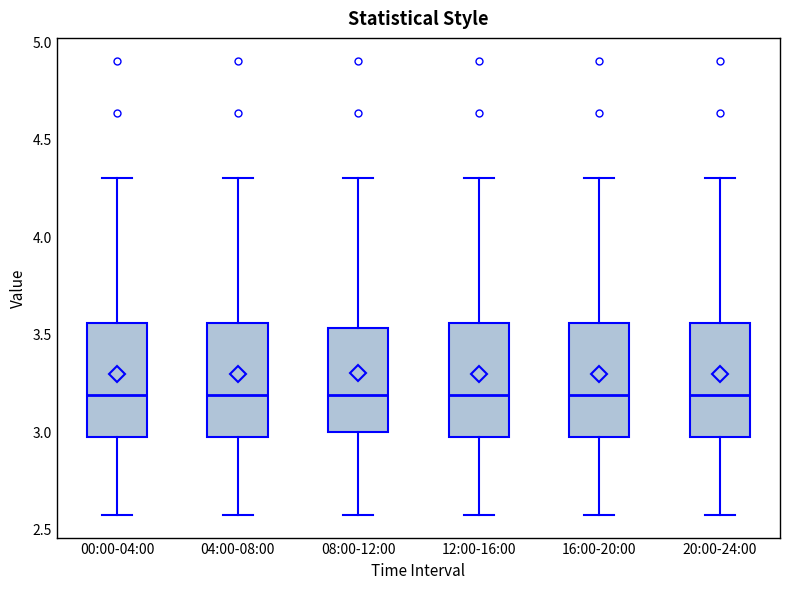

Reading left to right, read every box against the y-axis: the position of its median line, the range the box covers, and the ends of its whiskers. The values are not printed on the chart, so give them approximately, as read against the axis.

00:00-04:00: median 3.20, box 2.95 to 3.55, whiskers 2.55 to 4.30
04:00-08:00: median 3.20, box 2.95 to 3.55, whiskers 2.55 to 4.30
08:00-12:00: median 3.20, box 3.00 to 3.55, whiskers 2.55 to 4.30
12:00-16:00: median 3.20, box 2.95 to 3.55, whiskers 2.55 to 4.30
16:00-20:00: median 3.20, box 2.95 to 3.55, whiskers 2.55 to 4.30
20:00-24:00: median 3.20, box 2.95 to 3.55, whiskers 2.55 to 4.30